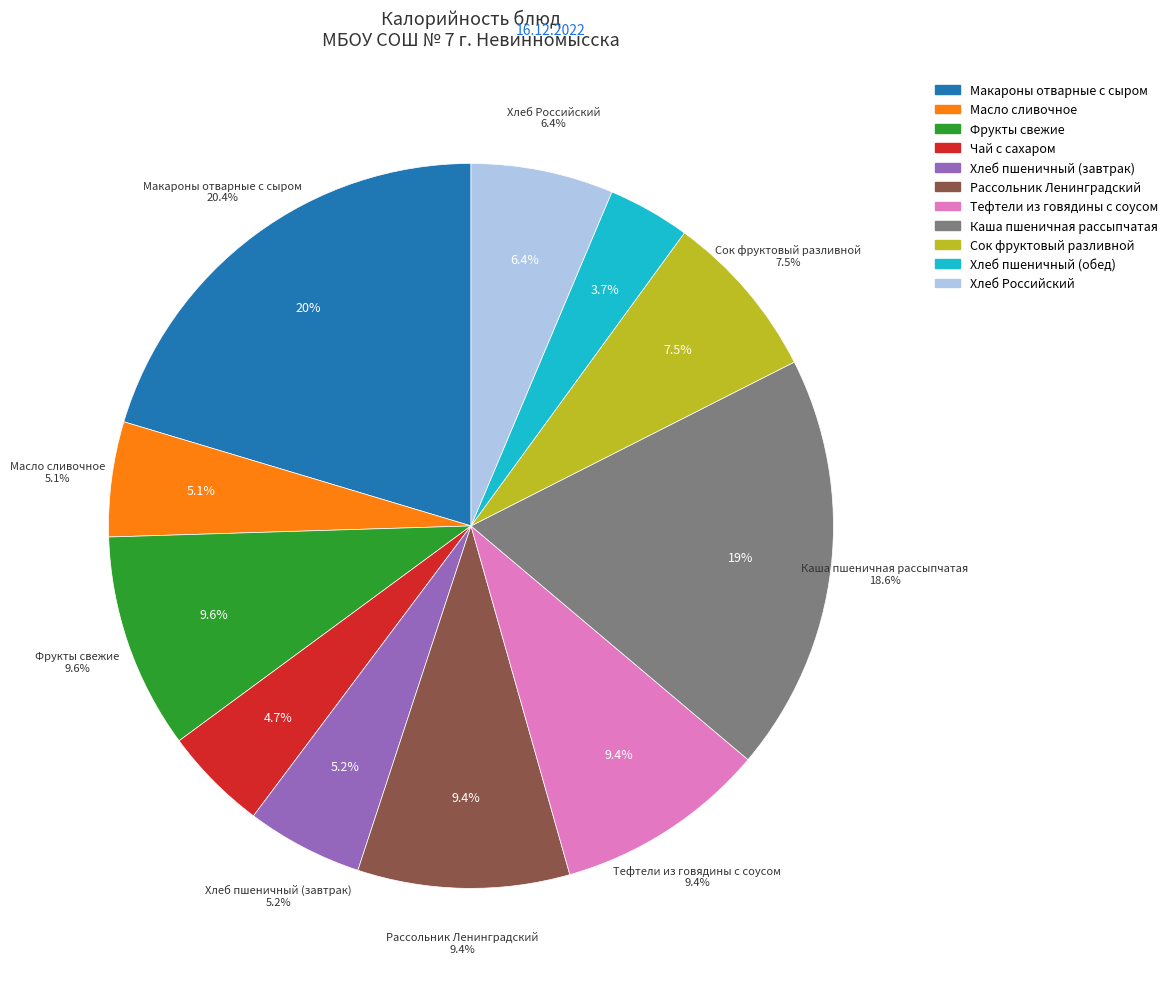

Which category has the biggest portion of the pie?

Макароны отварные с сыром